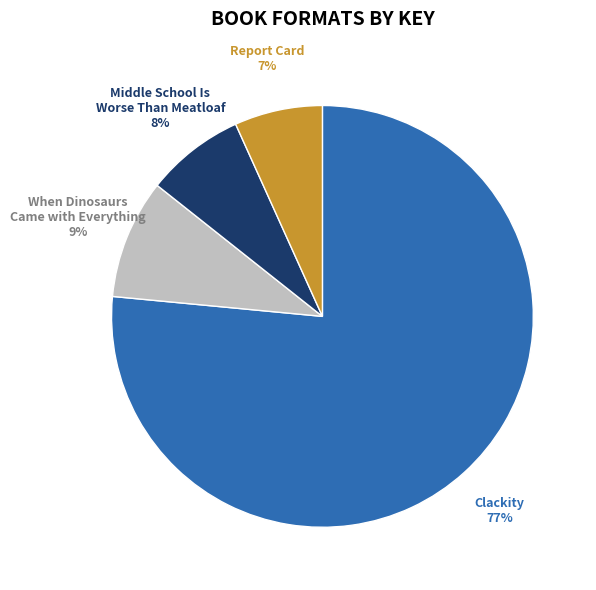

Combined, do When Dinosaurs Came with Everything and Clackity account for over 50%?

Yes